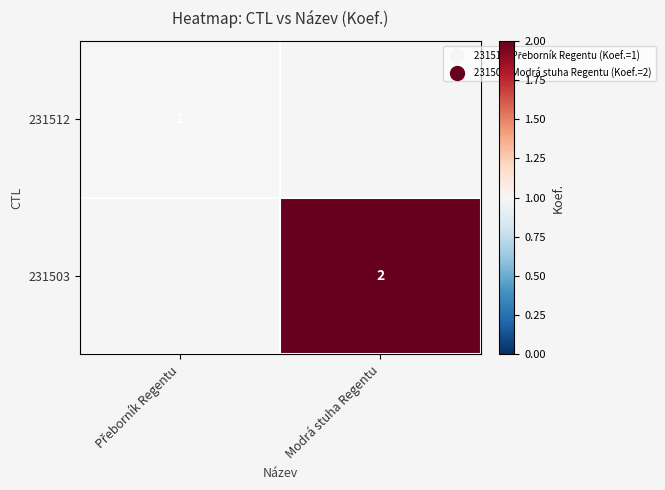

The 231503 series shows 2 at Modrá stuha Regentu. True or false?

True